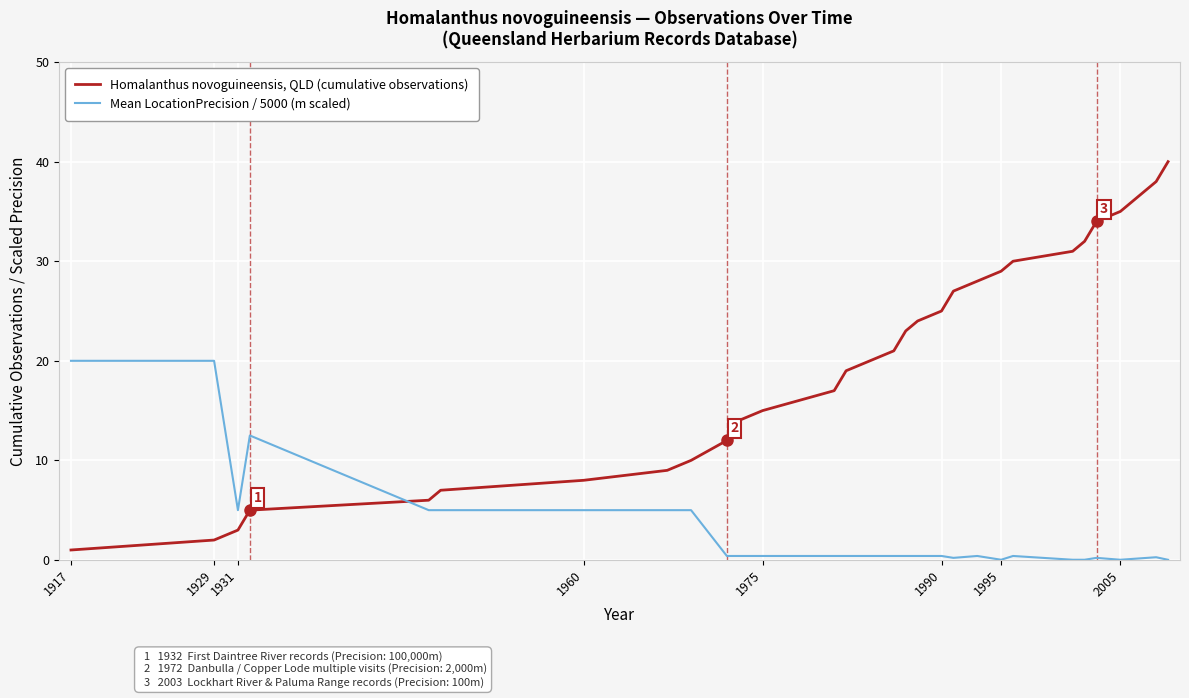

Which series has the widest spread of values?

Homalanthus novoguineensis, QLD (cumulative observations)